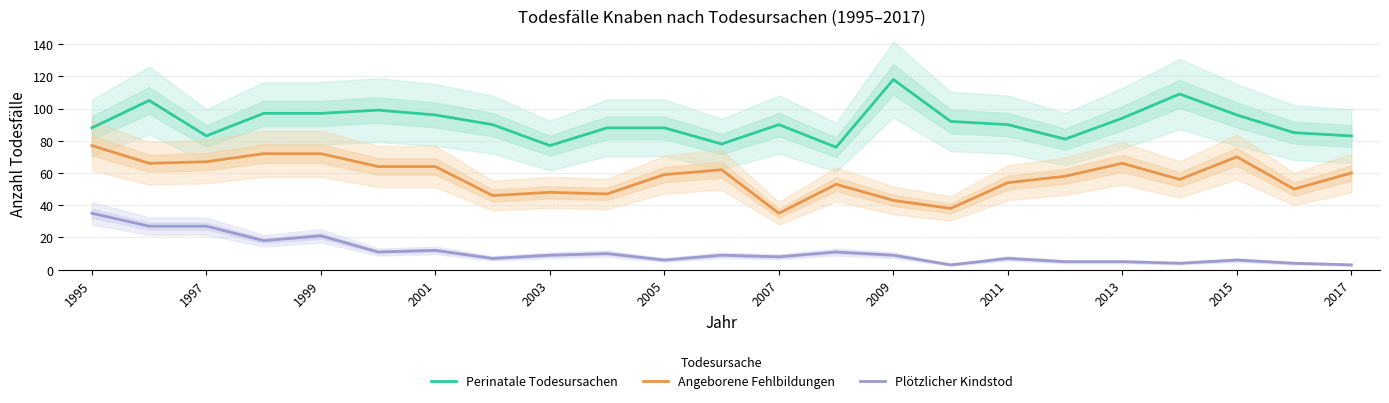

Rank the series by their average value, from lowest to highest.

Plötzlicher Kindstod, Angeborene Fehlbildungen, Perinatale Todesursachen